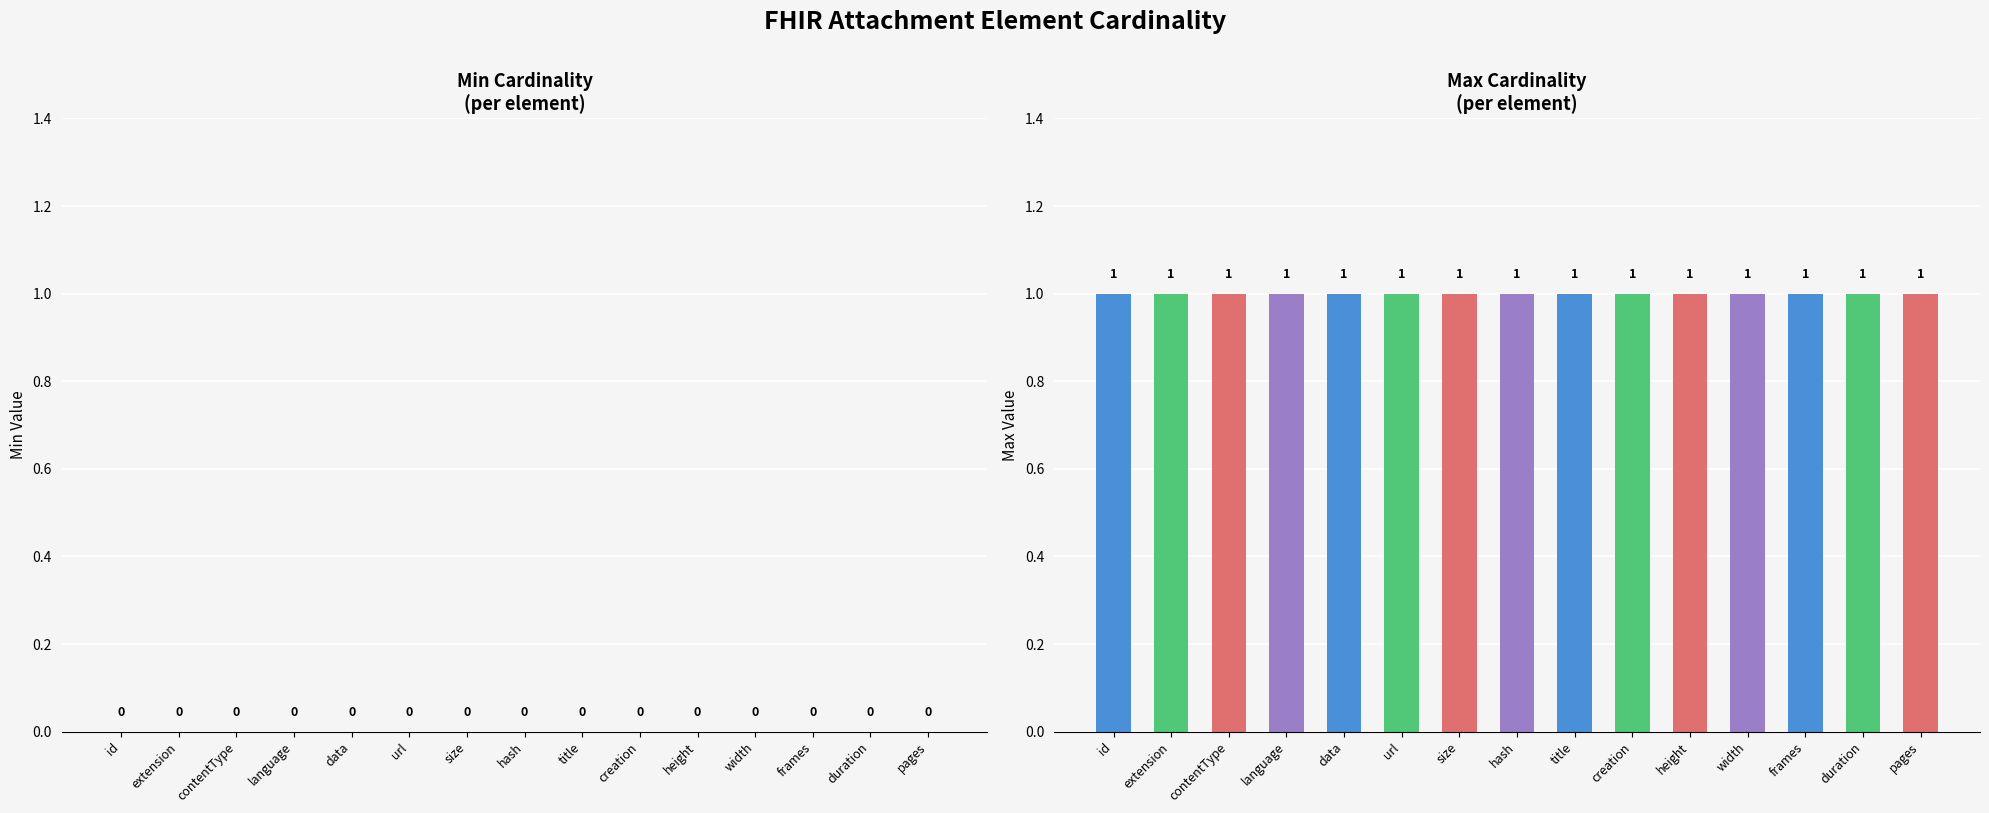

What position from the right is size?

9